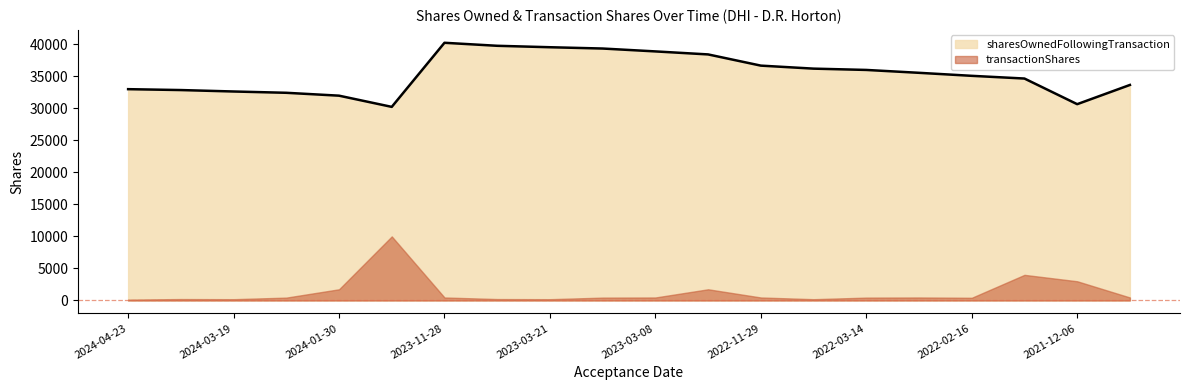

What is the difference between the second highest and second lowest values?

9109